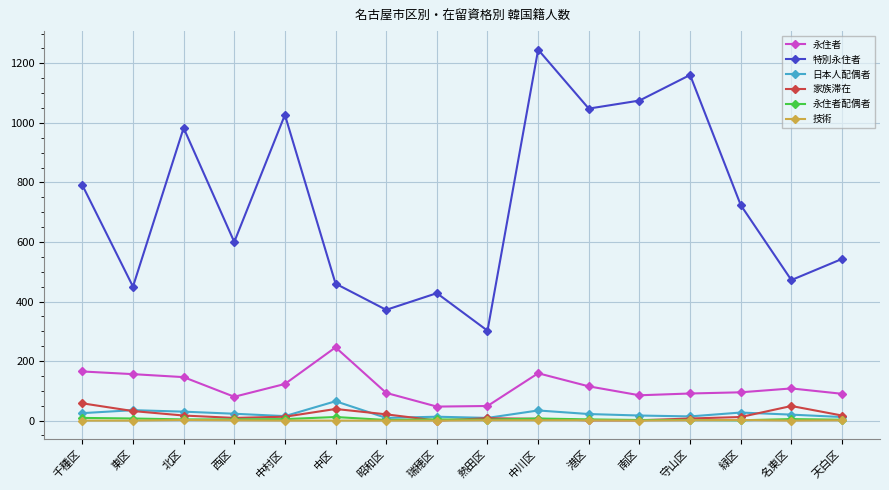

What is the maximum value for 日本人配偶者?

65